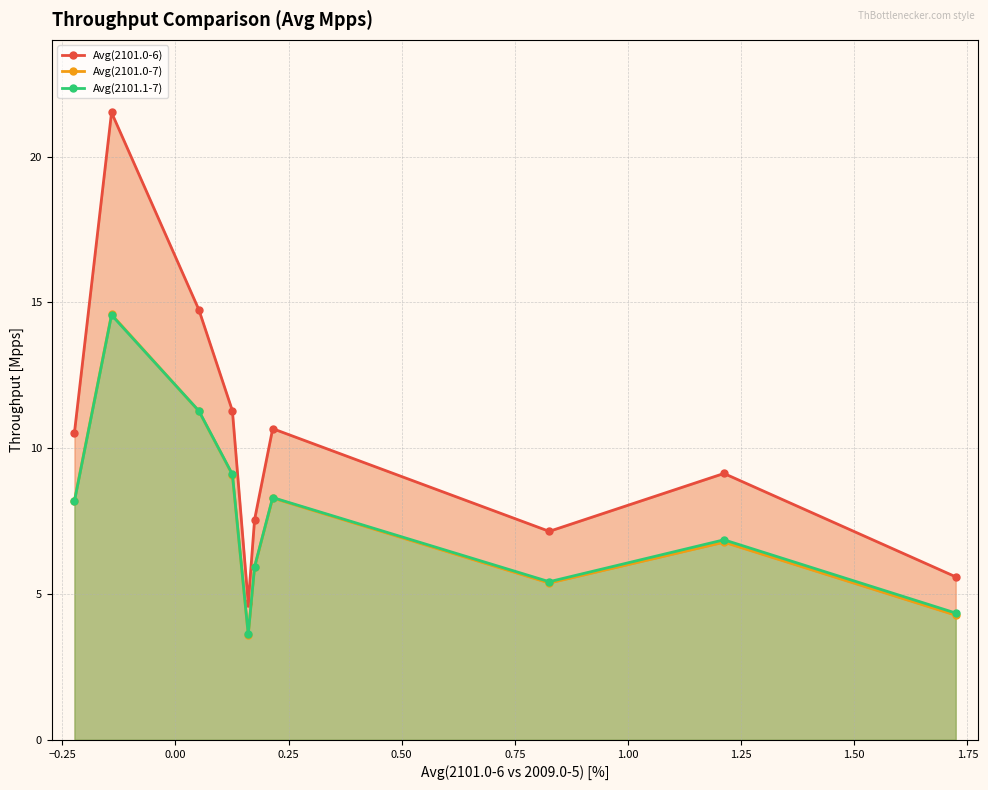

Count the number of data series in this chart.

3